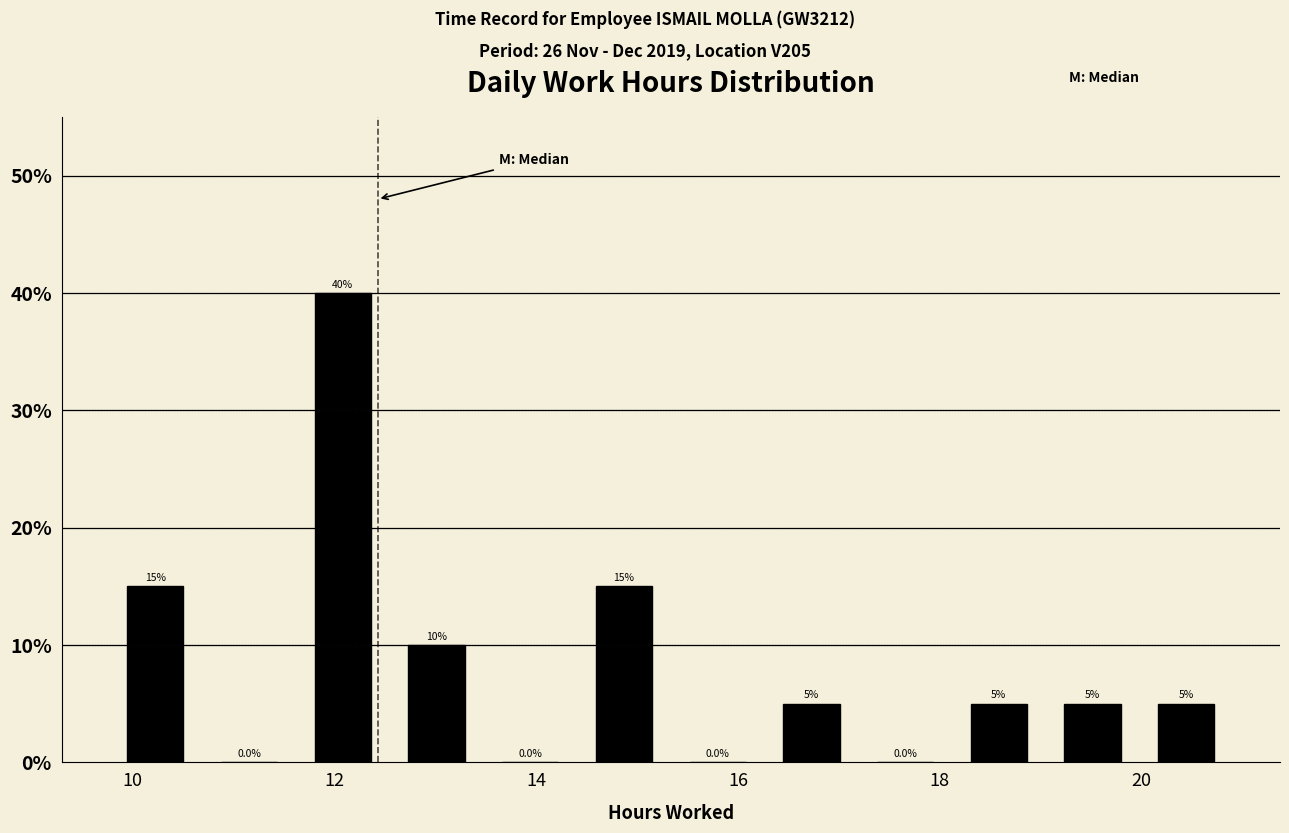

Reading left to right, list every bar in this chart as the range it spans on the x-axis followed by its height. The bar edges are not printed on the chart, so give them approximately, as read against the axis.

9.8 to 10.6: 15.0
10.6 to 11.6: 0.0
11.6 to 12.6: 40.0
12.6 to 13.4: 10.0
13.4 to 14.4: 0.0
14.4 to 15.4: 15.0
15.4 to 16.2: 0.0
16.2 to 17.2: 5.0
17.2 to 18.2: 0.0
18.2 to 19.0: 5.0
19.0 to 20.0: 5.0
20.0 to 21.0: 5.0